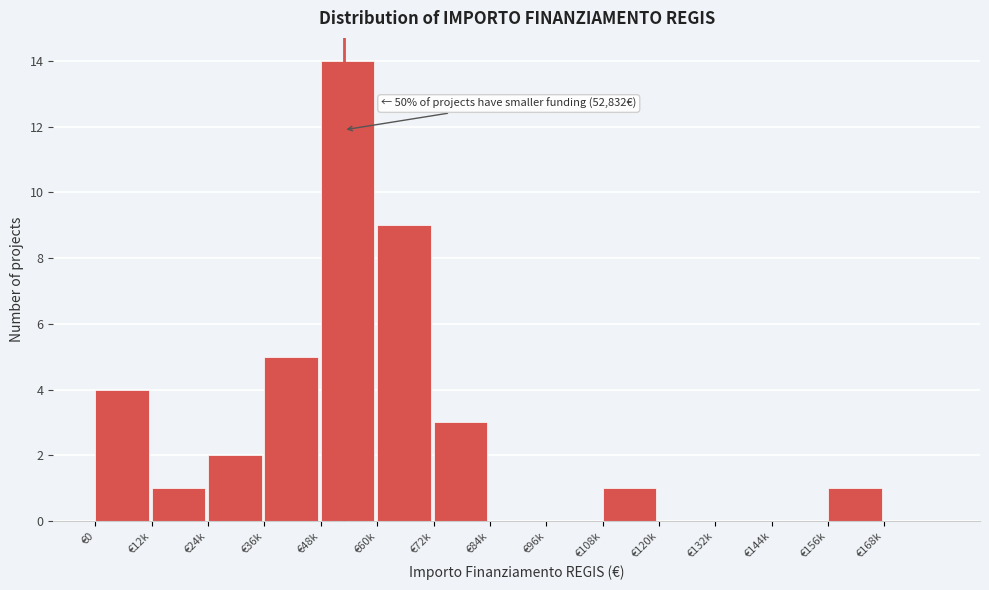

Reading left to right, extract all data points from this chart.

€0=4	€12k=1	€24k=2	€36k=5	€48k=14	€60k=9	€72k=3	€84k=0	€96k=0	€108k=1	€120k=0	€132k=0	€144k=0	€156k=1	€168k=0